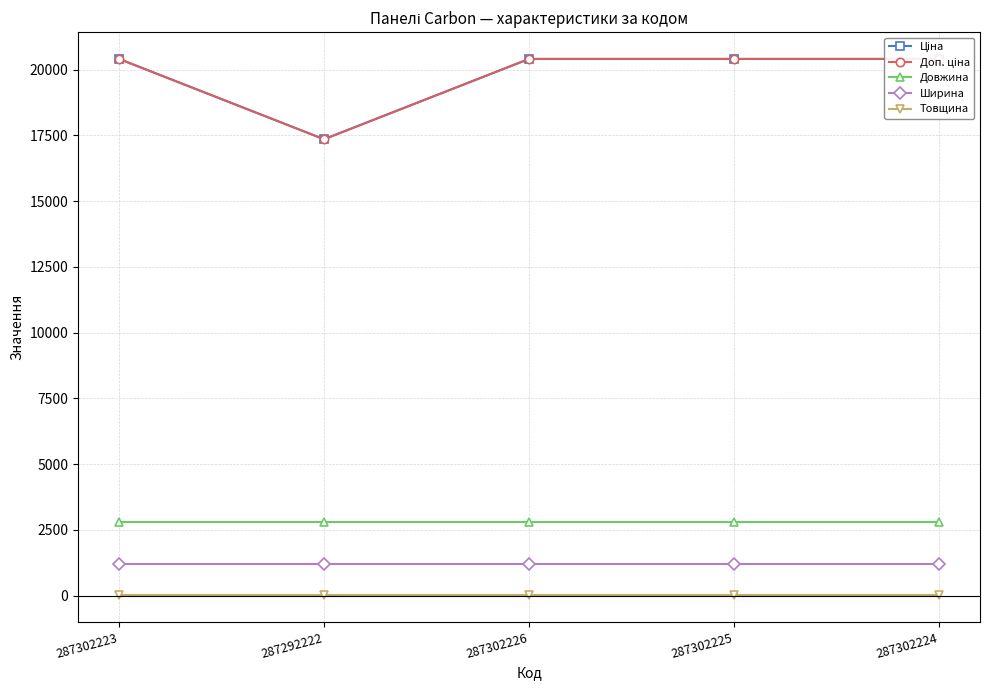

Which series has the largest total across all categories?

Ціна